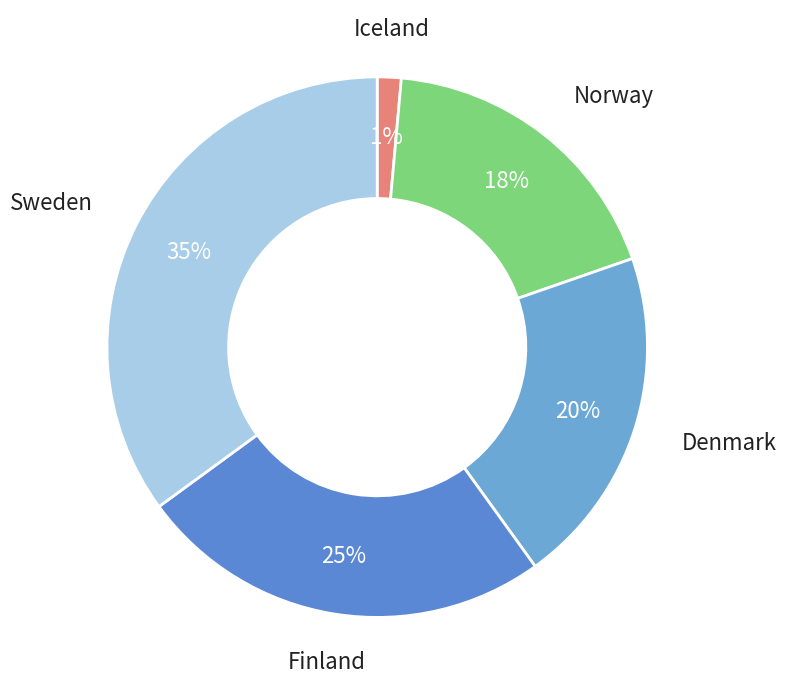

Which has a higher value, Norway or Sweden?

Sweden